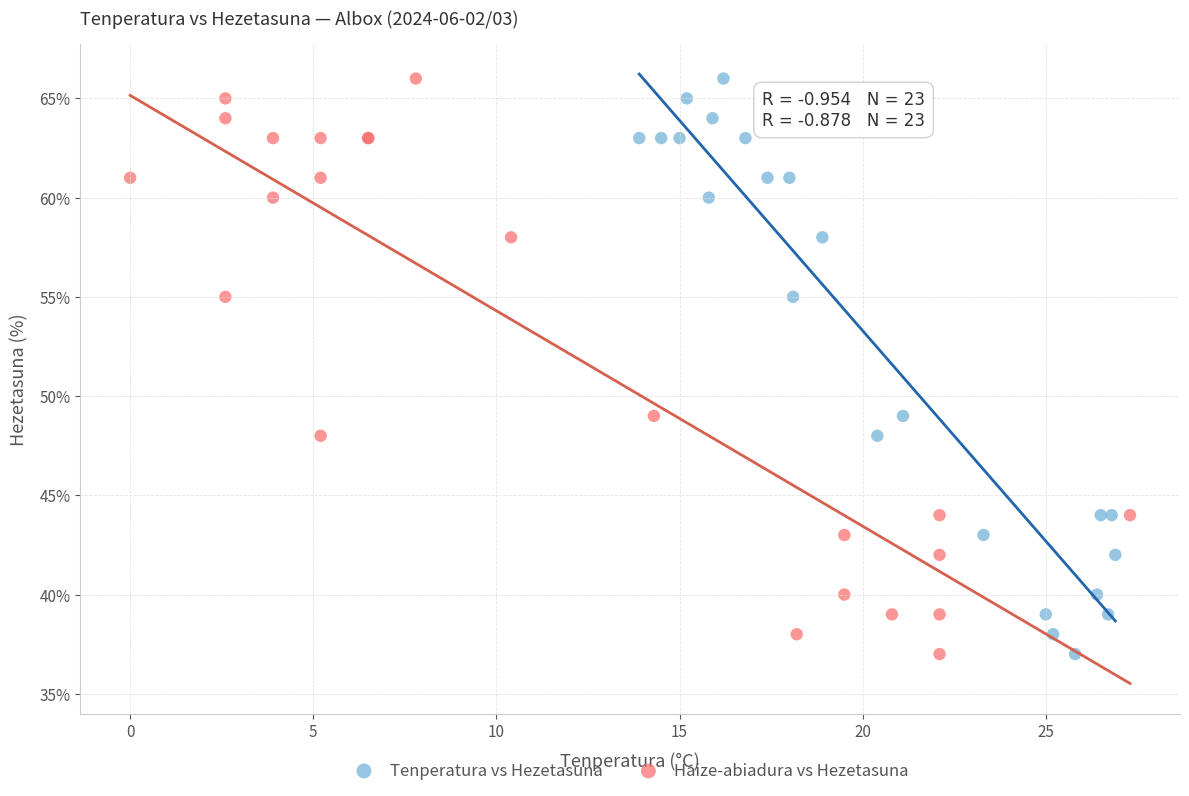

What are all the series names shown in the legend?

Tenperatura vs Hezetasuna, Haize-abiadura vs Hezetasuna